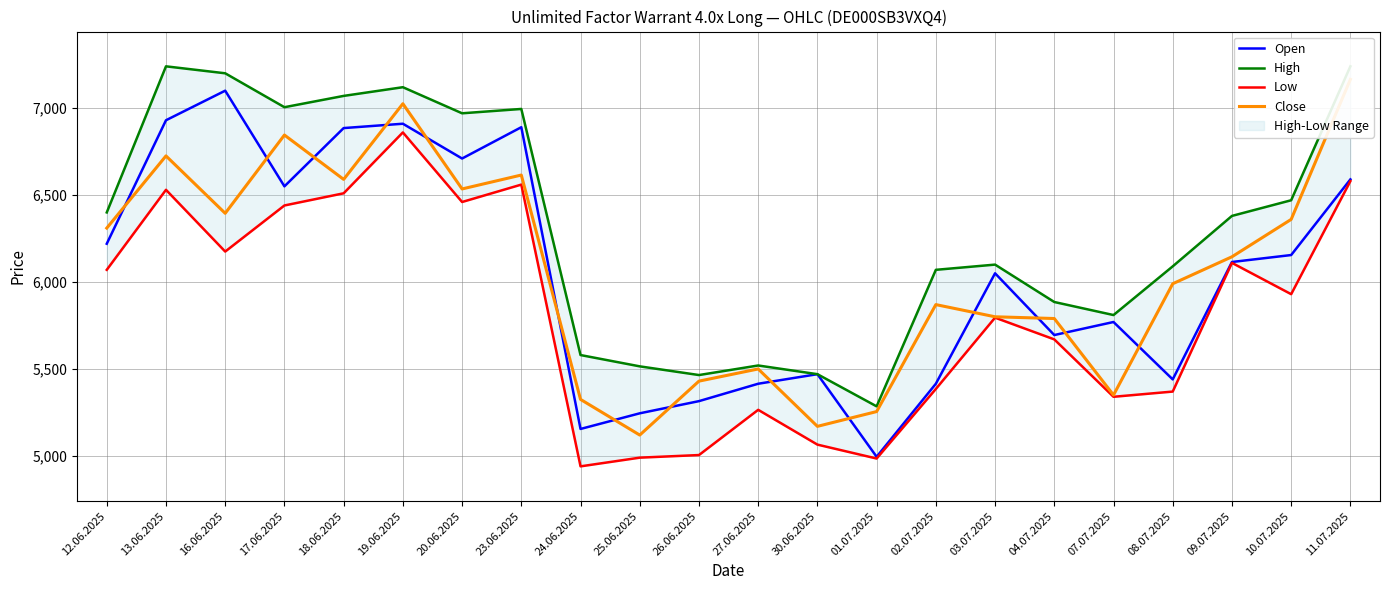

What is the label of the 18th point from the right?

18.06.2025